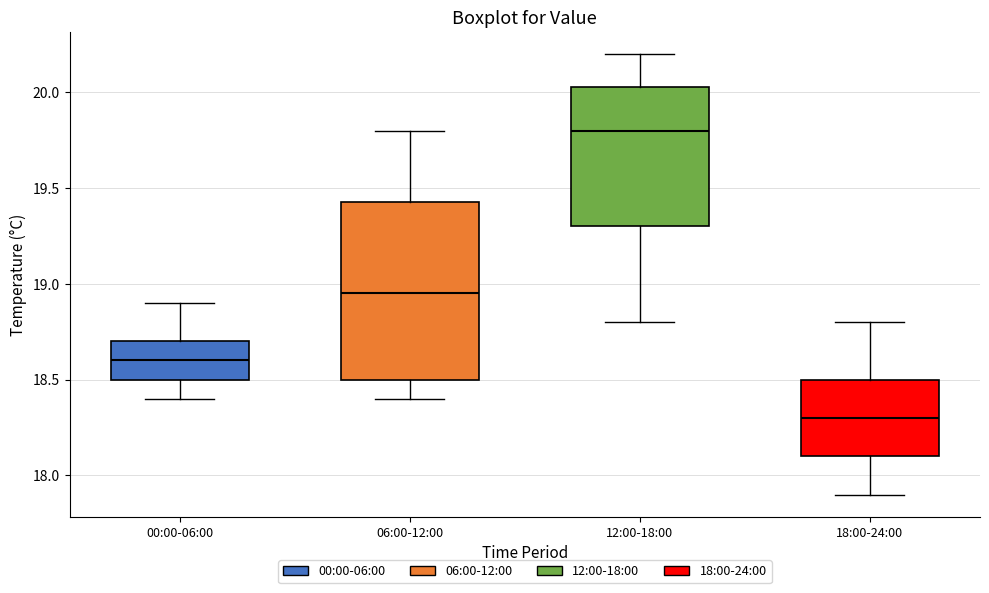

Reading left to right, read every box against the y-axis: the position of its median line, the range the box covers, and the ends of its whiskers. The values are not printed on the chart, so give them approximately, as read against the axis.

00:00-06:00: median 18.60, box 18.50 to 18.70, whiskers 18.40 to 18.90
06:00-12:00: median 18.95, box 18.50 to 19.45, whiskers 18.40 to 19.80
12:00-18:00: median 19.80, box 19.30 to 20.05, whiskers 18.80 to 20.20
18:00-24:00: median 18.30, box 18.10 to 18.50, whiskers 17.90 to 18.80